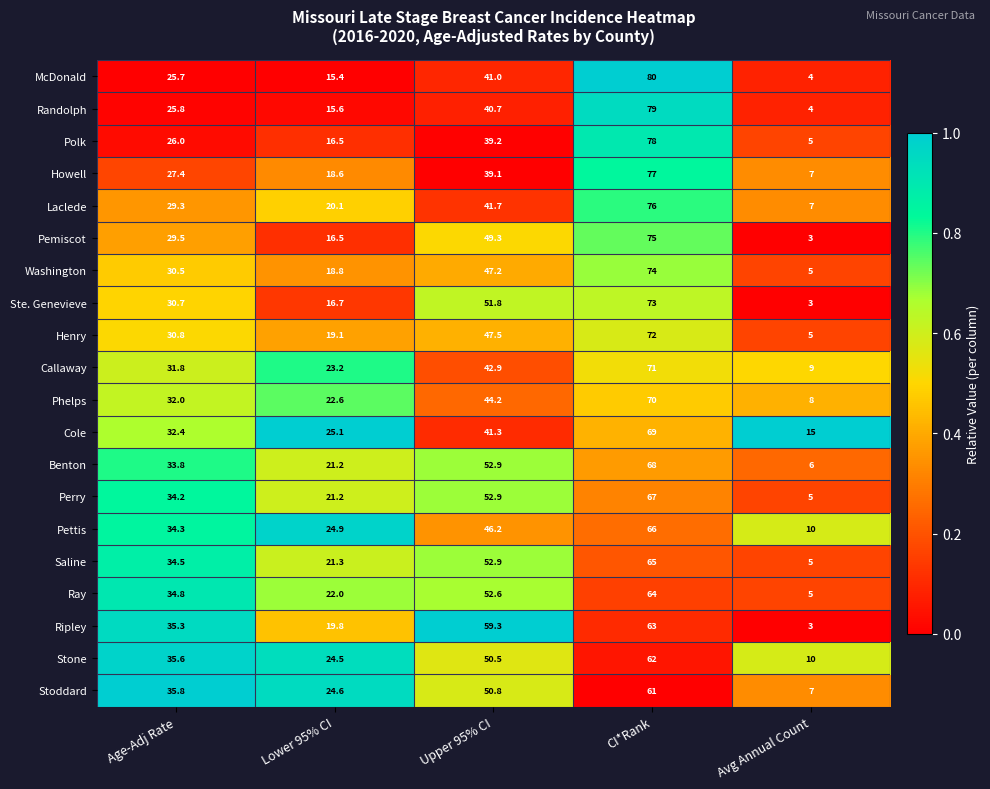

List the series in order of their peak value, lowest first.

Stoddard, Stone, Ripley, Ray, Saline, Pettis, Perry, Benton, Cole, Phelps, Callaway, Henry, Ste. Genevieve, Washington, Pemiscot, Laclede, Howell, Polk, Randolph, McDonald